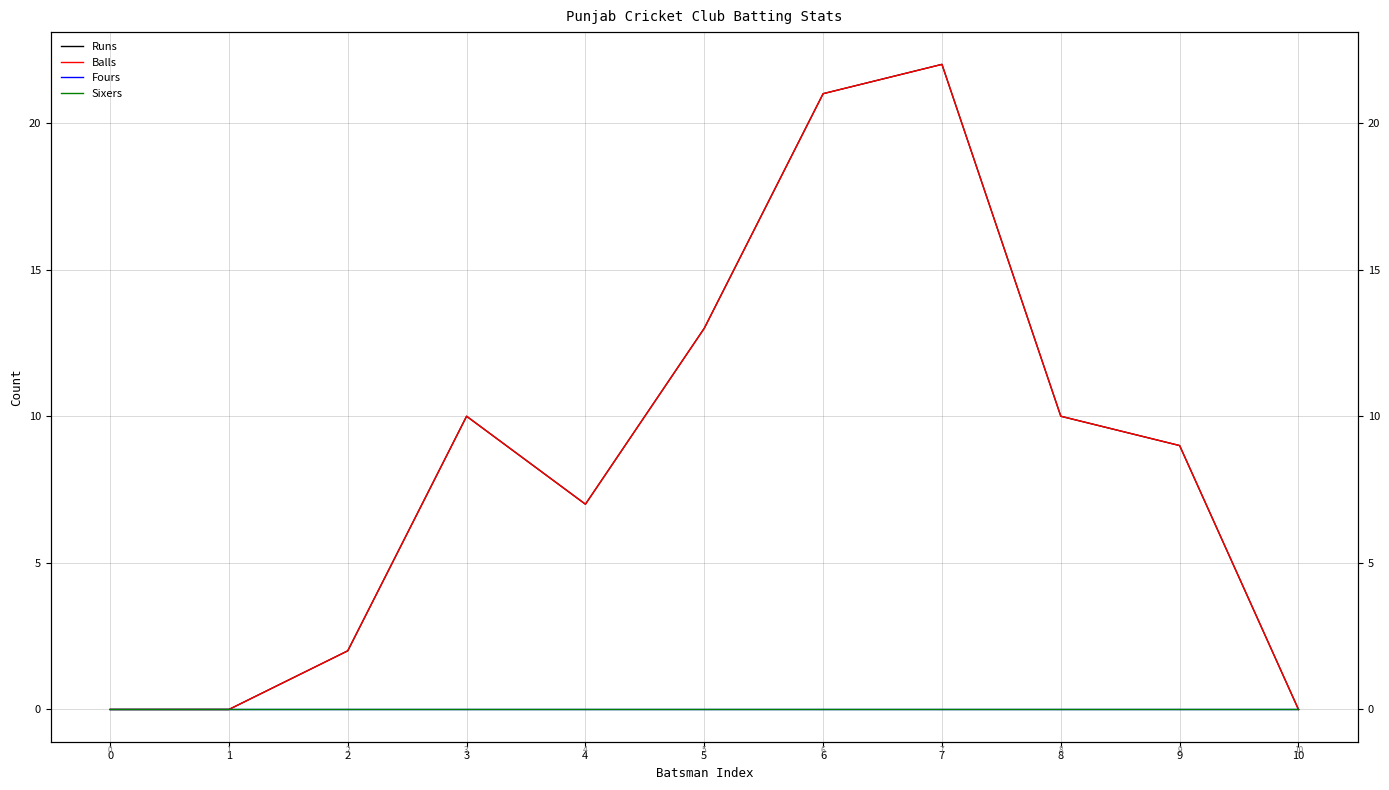

What is the sum of all Runs values?

94